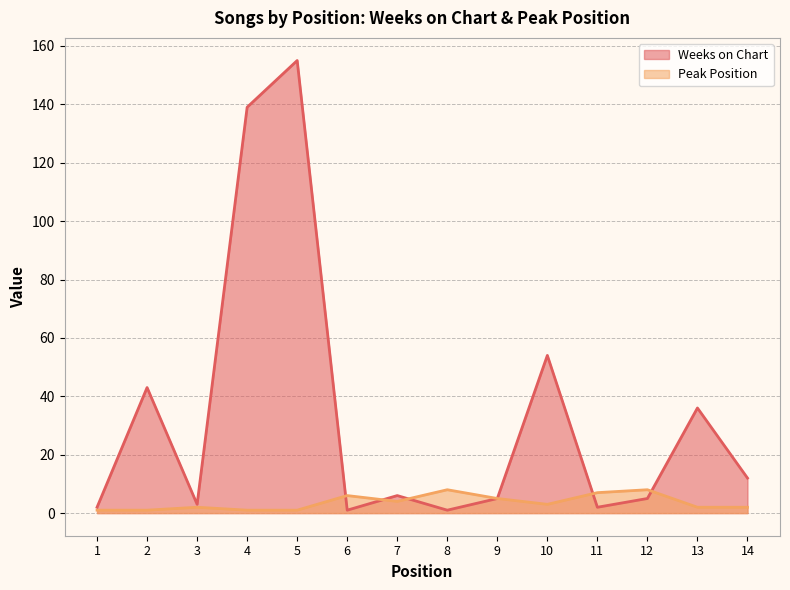

What is the difference between the Weeks on Chart values at 4 and 5?

16